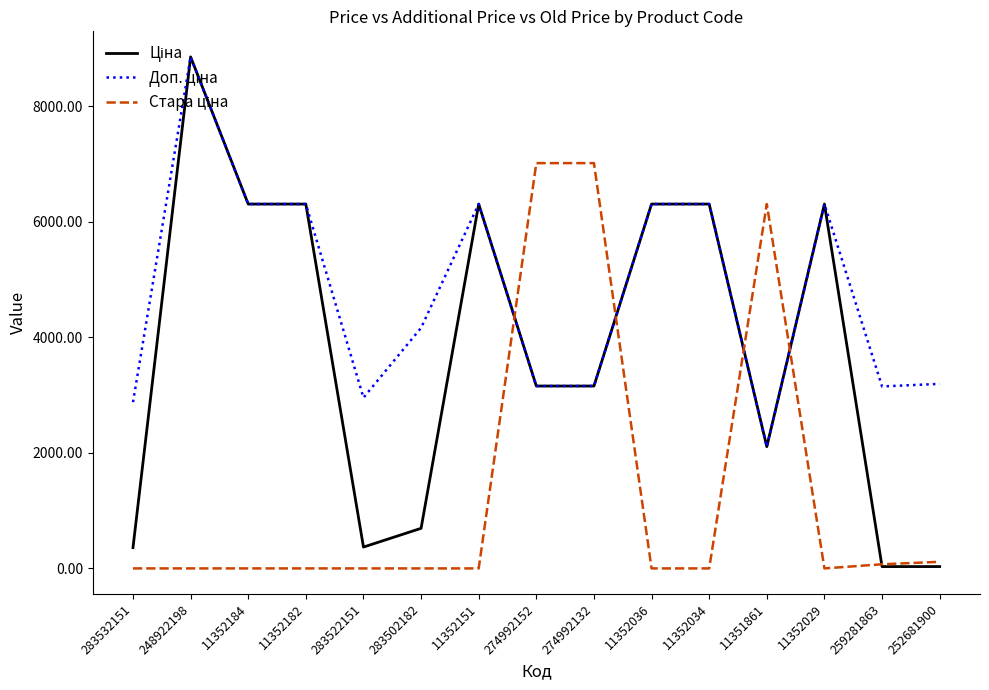

What is the spread (max minus min) of values at 283532151?

2878.8